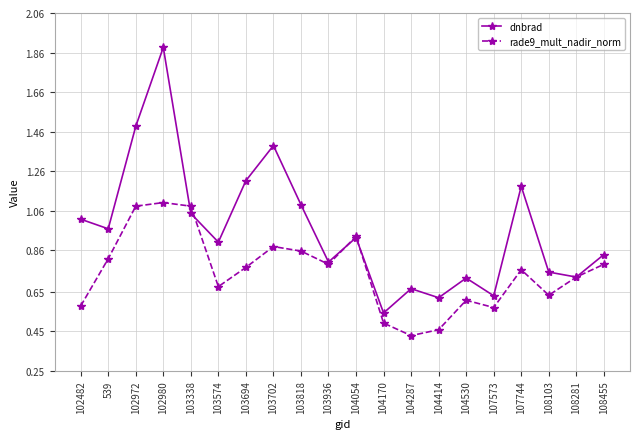

Between 102972 and 104054, which series saw the biggest shift?

dnbrad